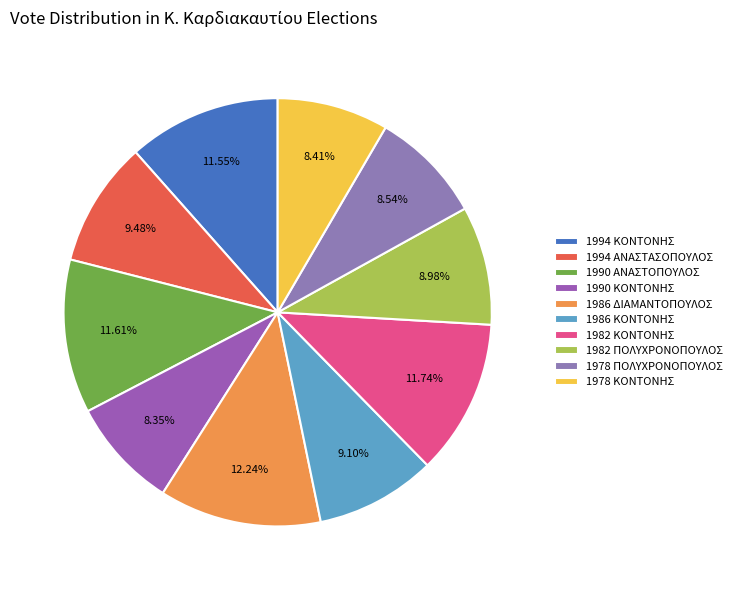

Is it true that 1986 ΔΙΑΜΑΝΤΟΠΟΥΛΟΣ is 7% of the pie?

False